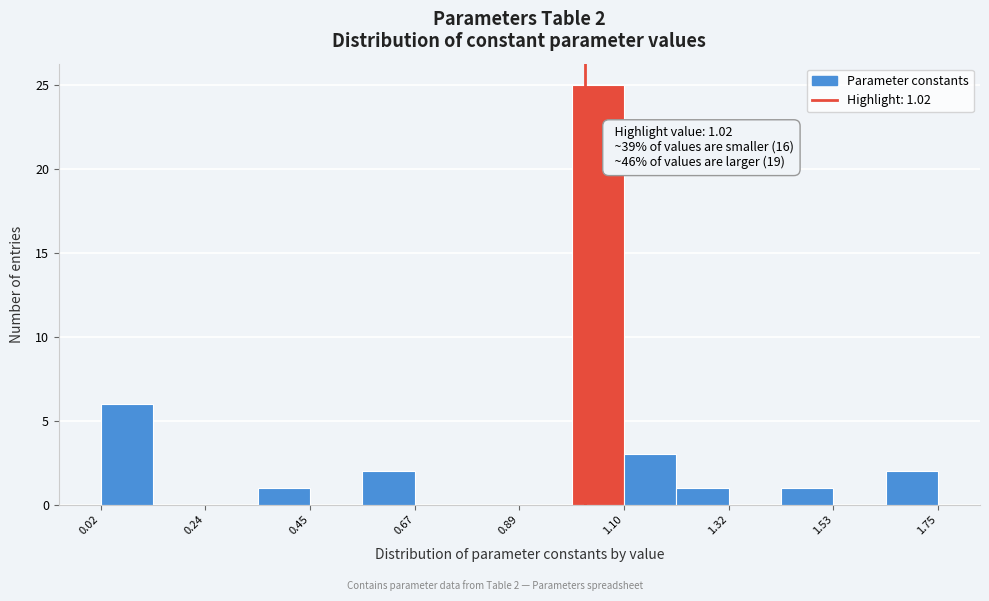

Read against the x-axis, roughly where is the centre of the tallest bar?

1.05